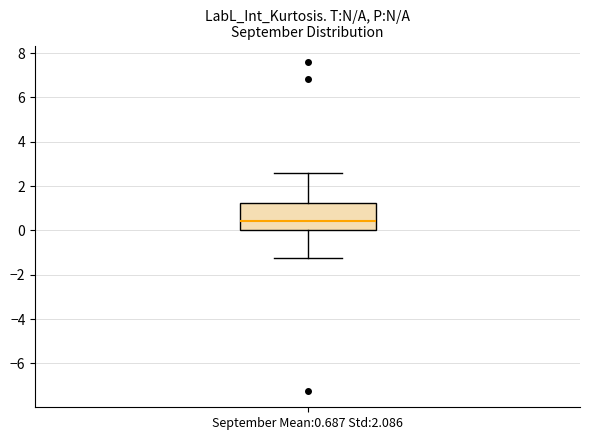

Where does the upper whisker of the box for September Mean:0.687 Std:2.086 end on the y-axis? The values are not printed on the chart, so give them approximately, as read against the axis.

2.6